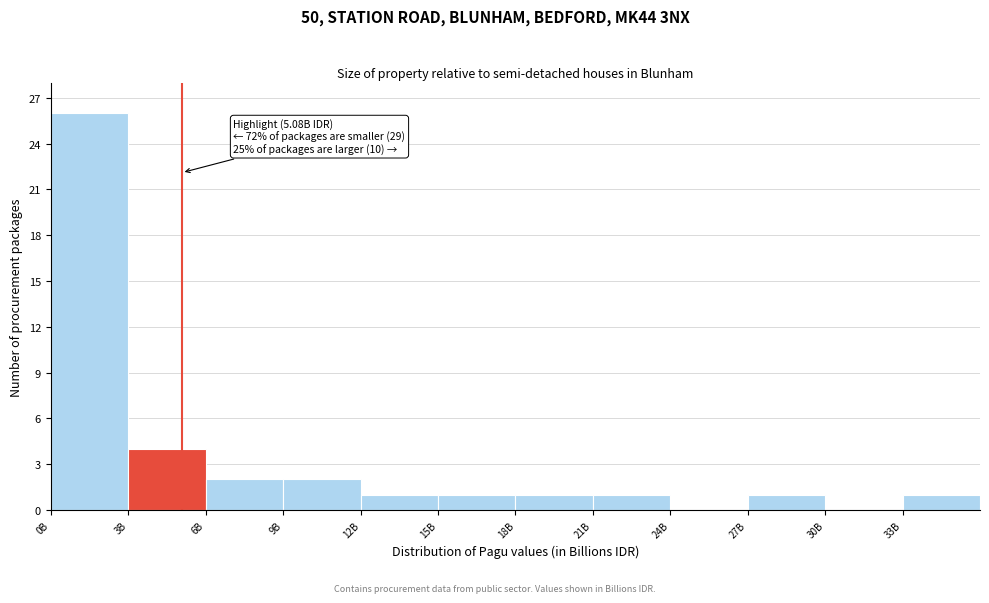

Reading left to right, extract all data points from this chart.

0B=26	3B=4	6B=2	9B=2	12B=1	15B=1	18B=1	21B=1	24B=0	27B=1	30B=0	33B=1